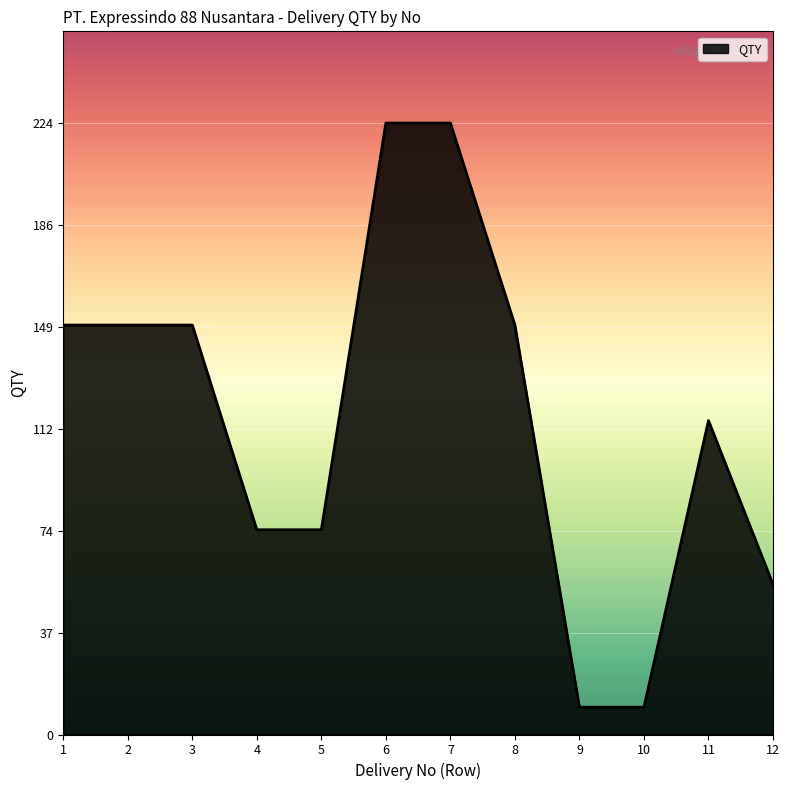

True or false: the data has more than 0 interior local peaks.

True